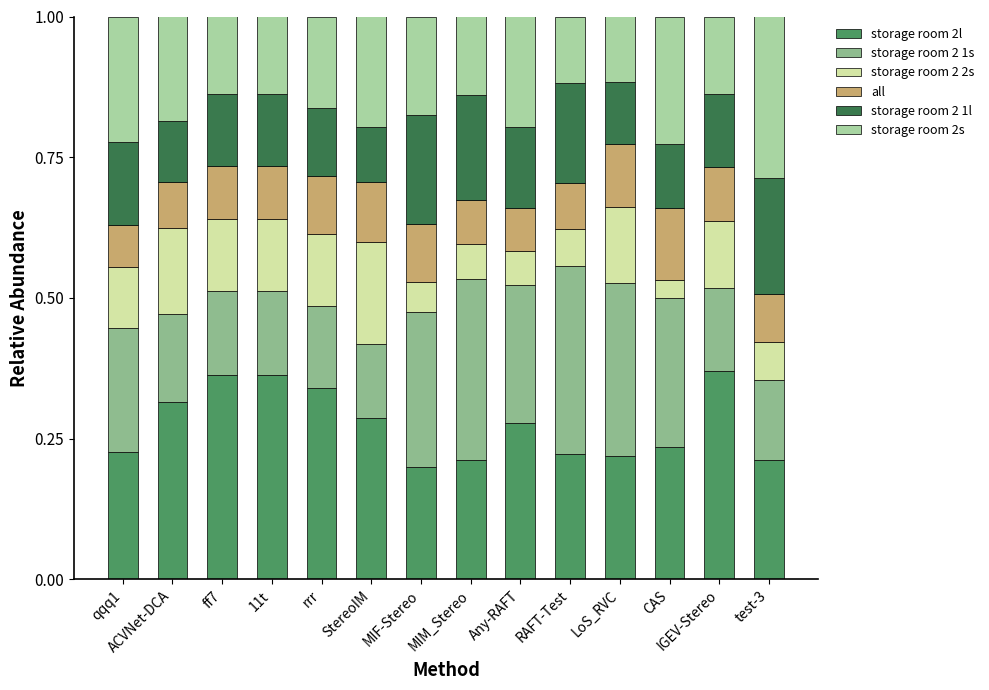

Does the chart contain stacked bars?

Yes